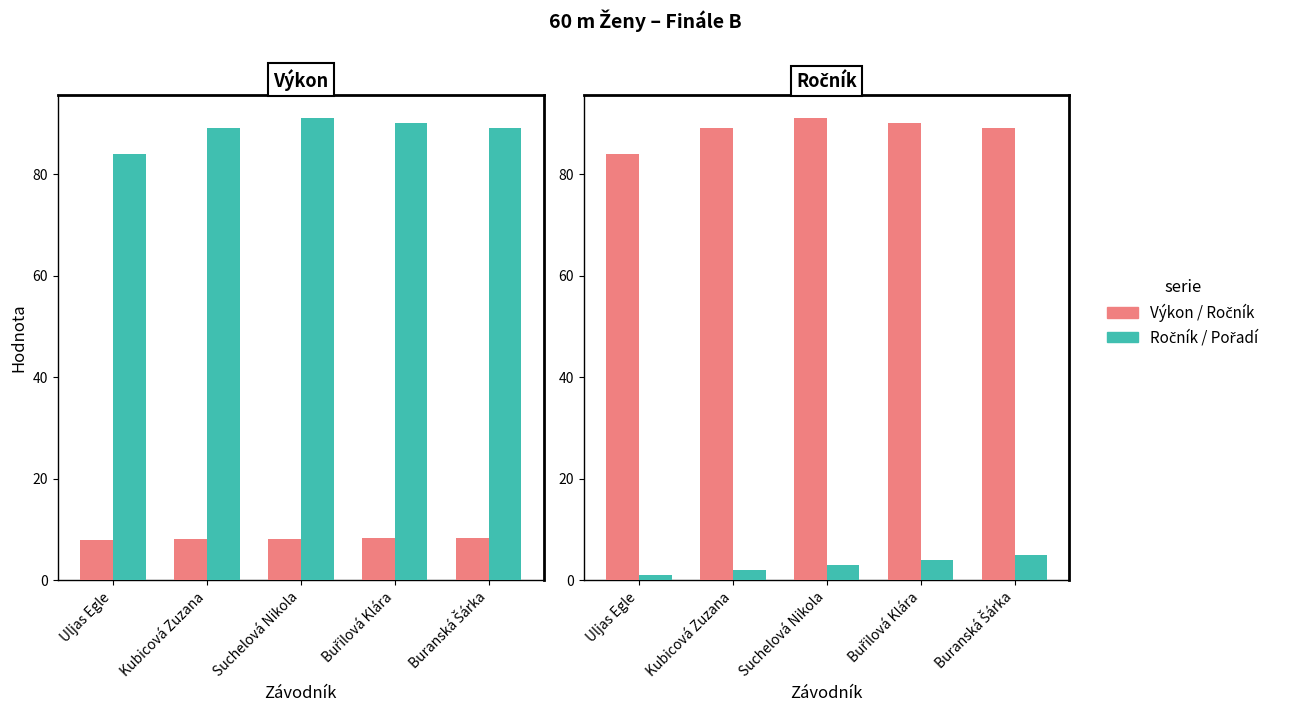

Which series has the largest total across all categories?

Ročník